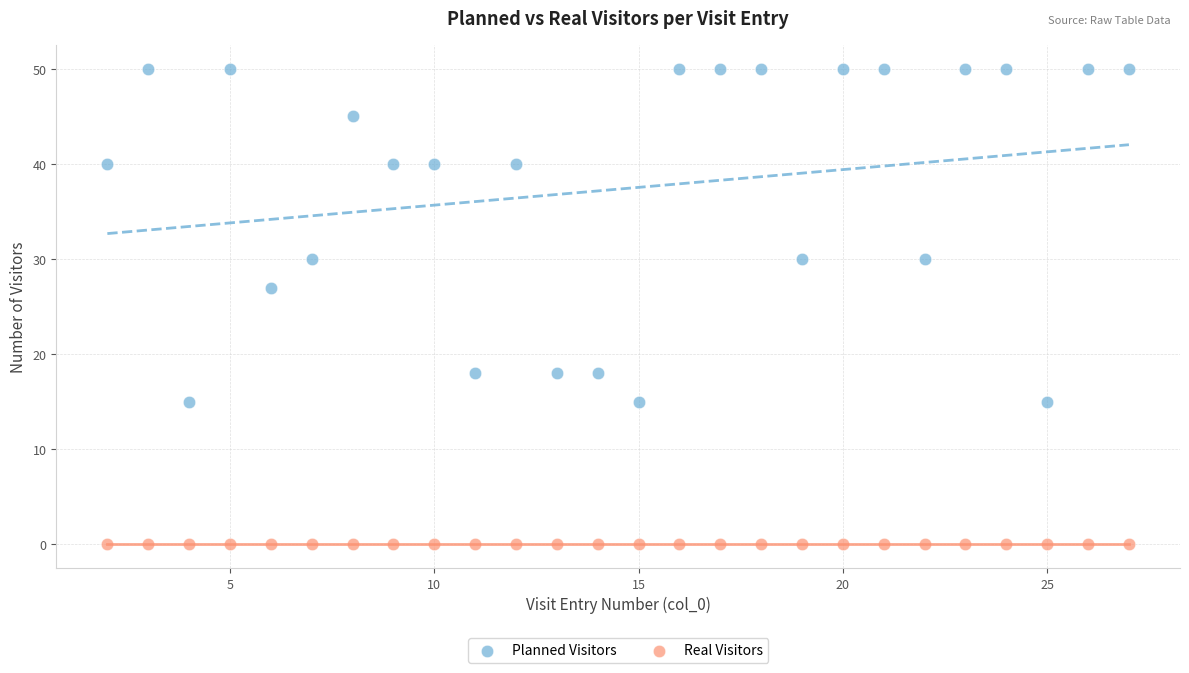

Which series reaches the minimum Y coordinate?

Real Visitors